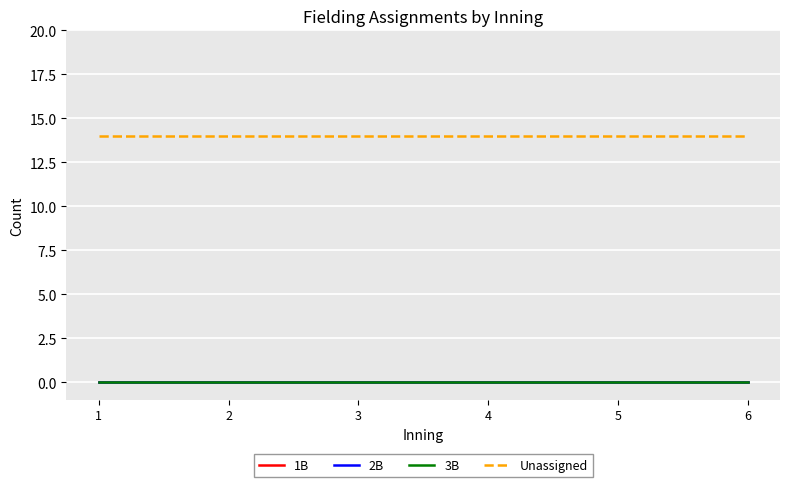

Does the chart display data point markers on the line(s)?

No